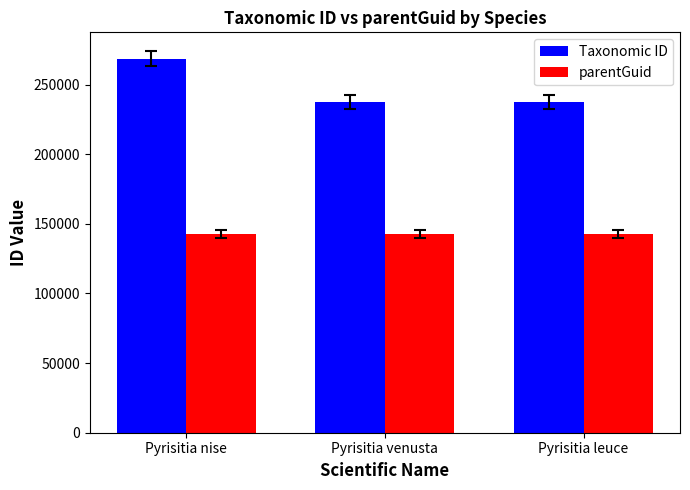

True or false: parentGuid has a value of 142982 at Pyrisitia venusta.

True